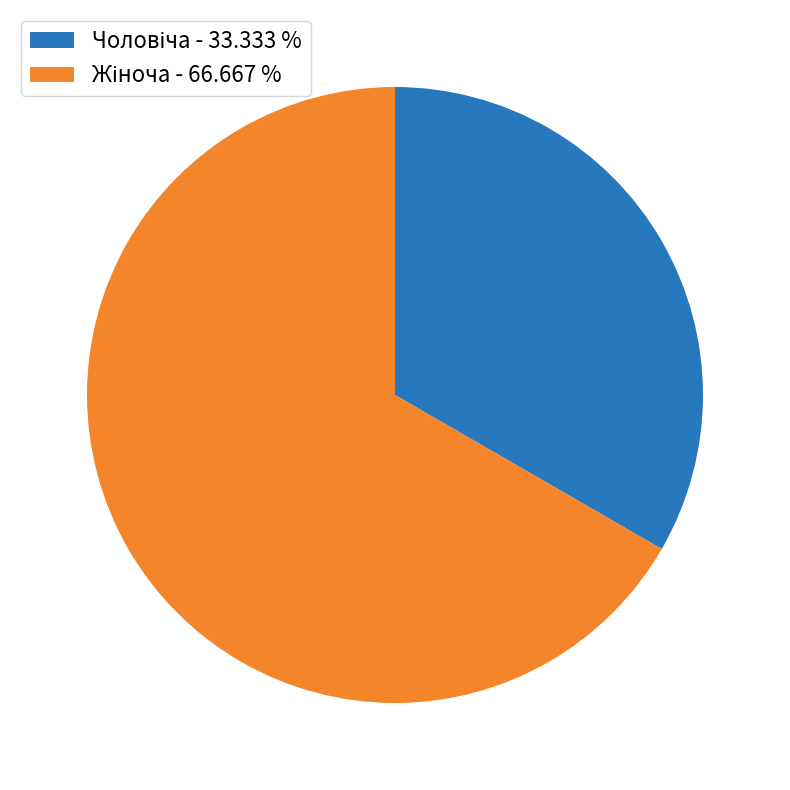

Is there a majority slice in this chart?

Yes